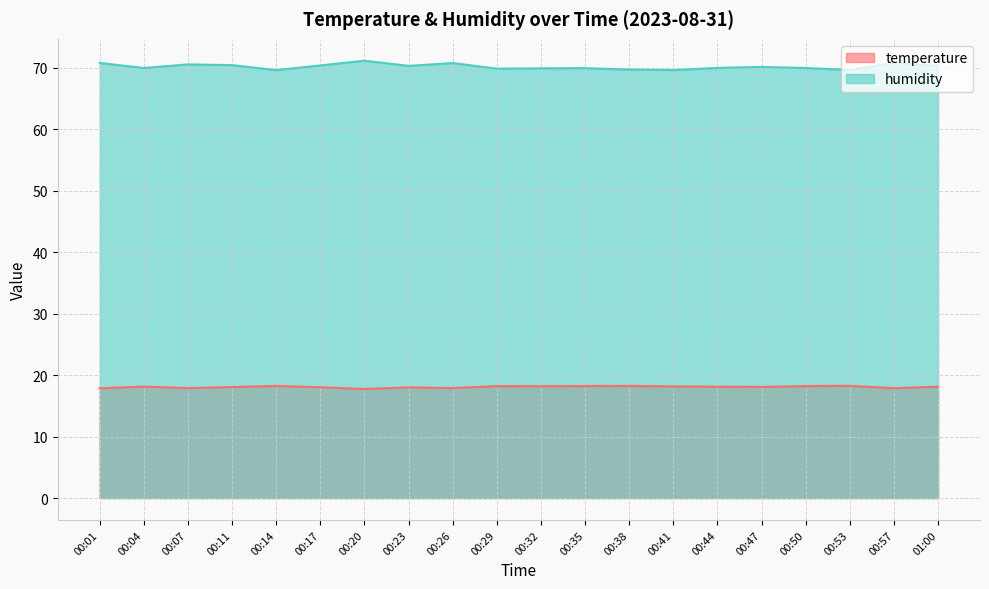

Rank the series by their average value, from highest to lowest.

humidity, temperature